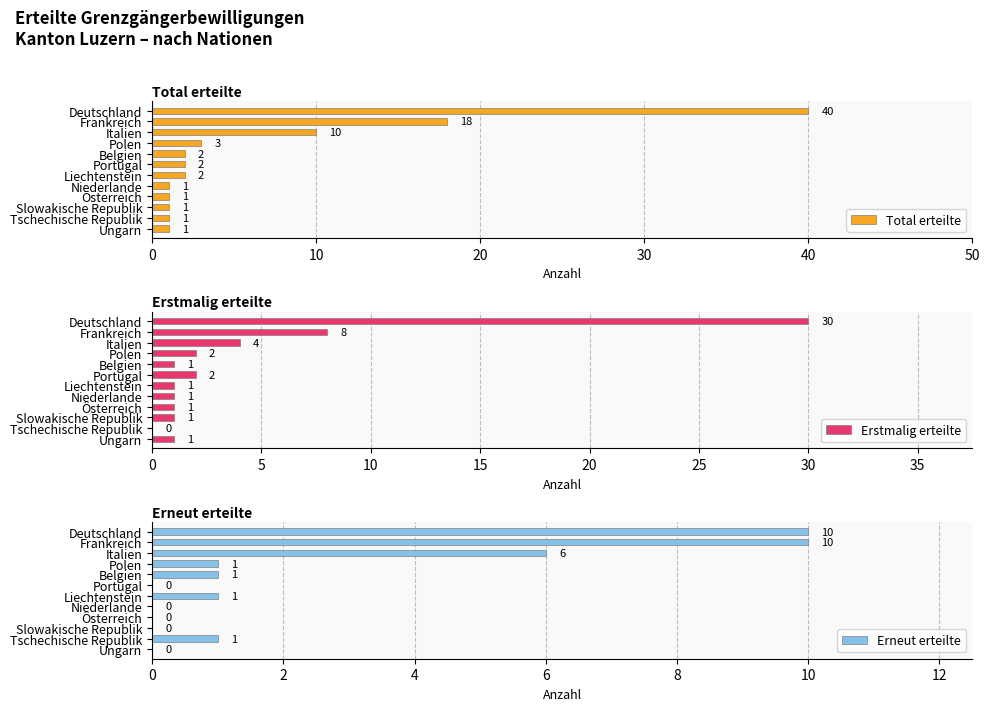

The Total erteilte series shows 1 at Slowakische Republik. True or false?

True